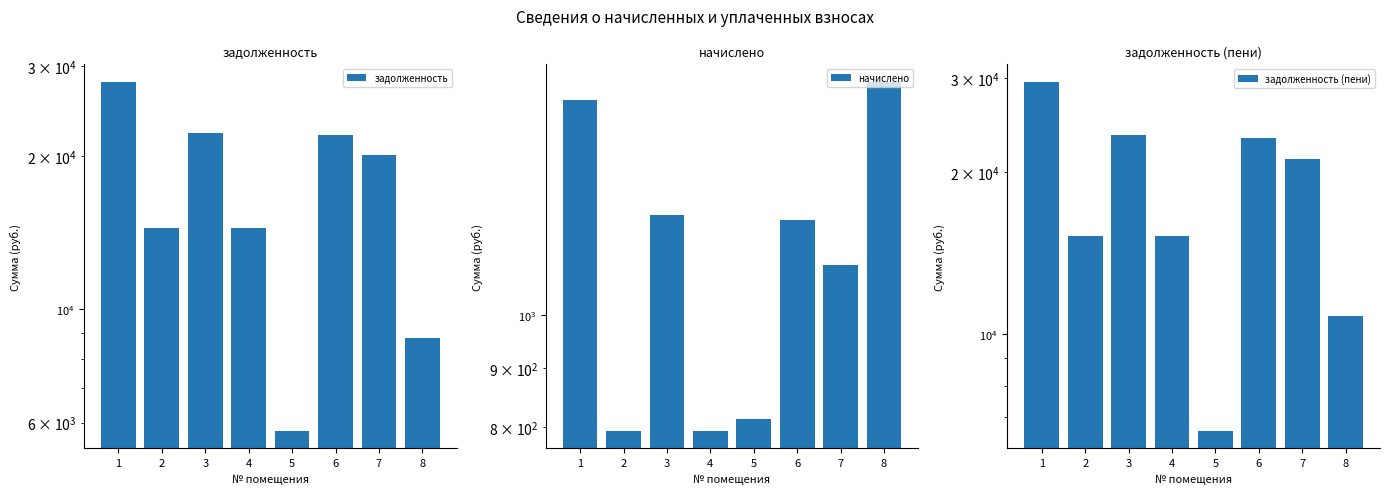

Which category has the highest value in the задолженность series?

1